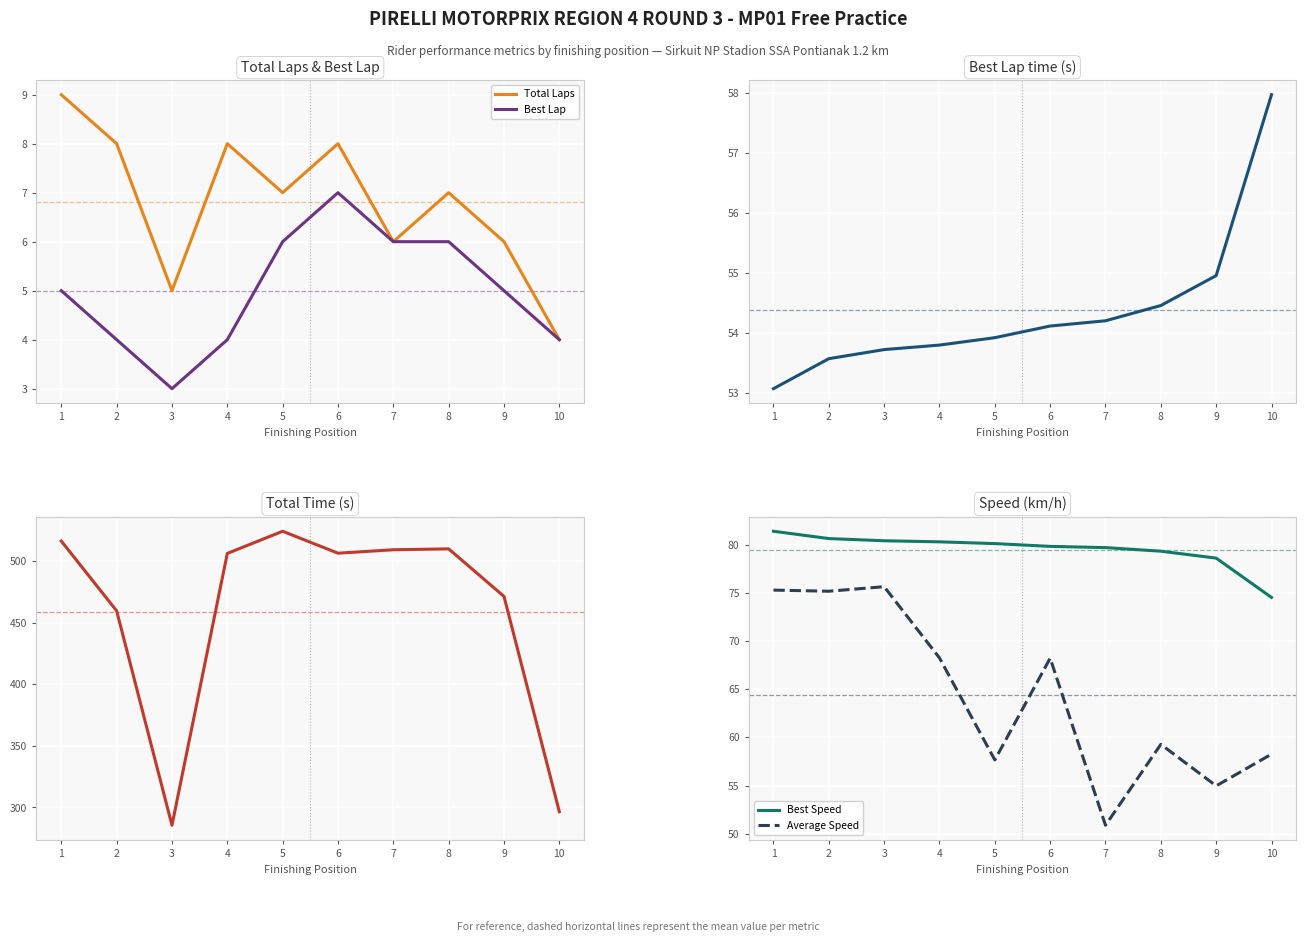

Which series has the largest total across all categories?

Total Time